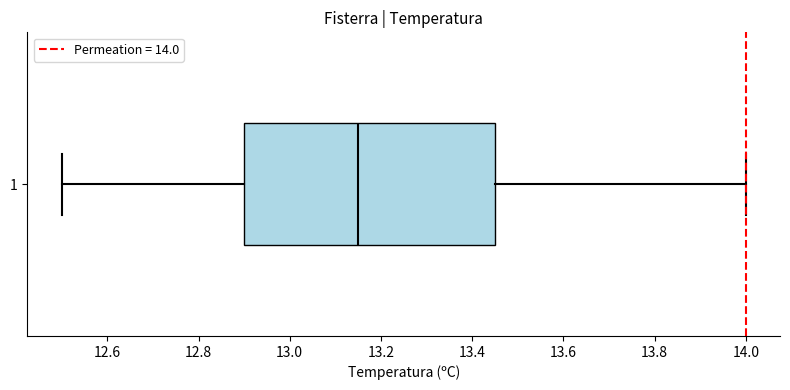

Where is the left edge of the box at y = 1 on the x-axis? The values are not printed on the chart, so give them approximately, as read against the axis.

12.90